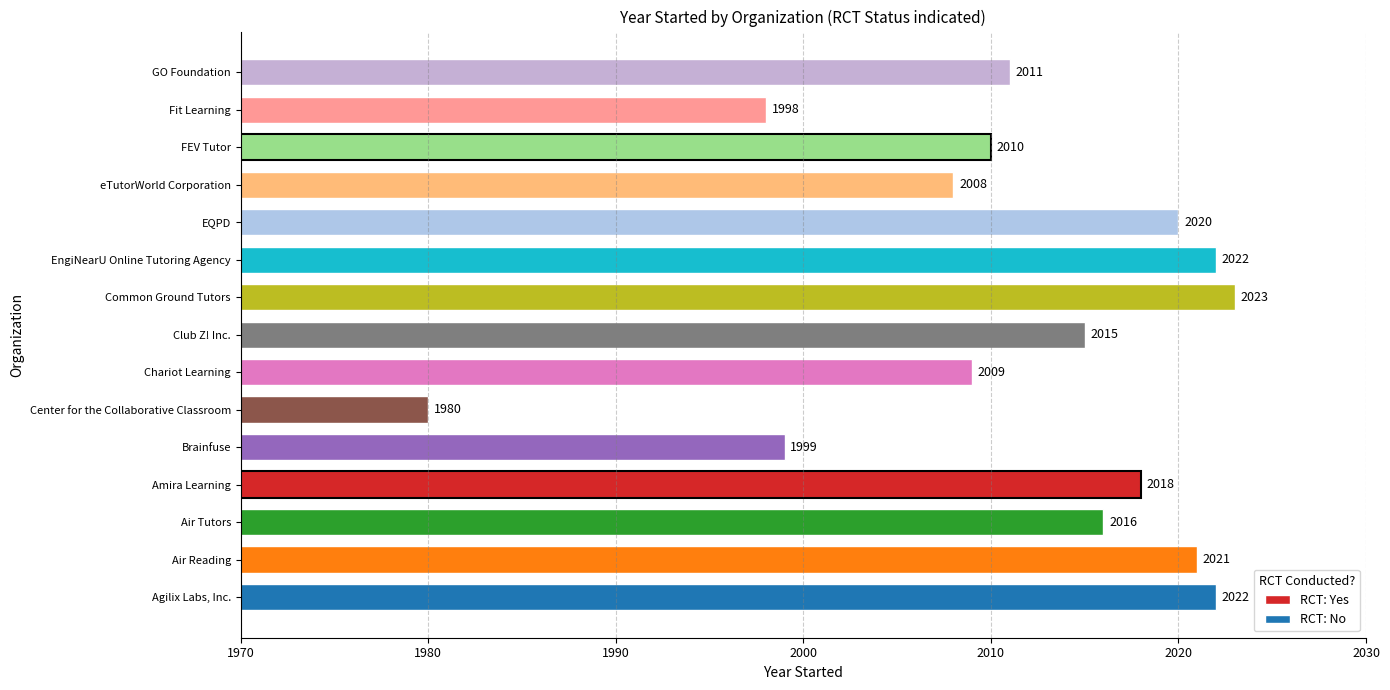

What is the difference between the maximum and minimum values?

43